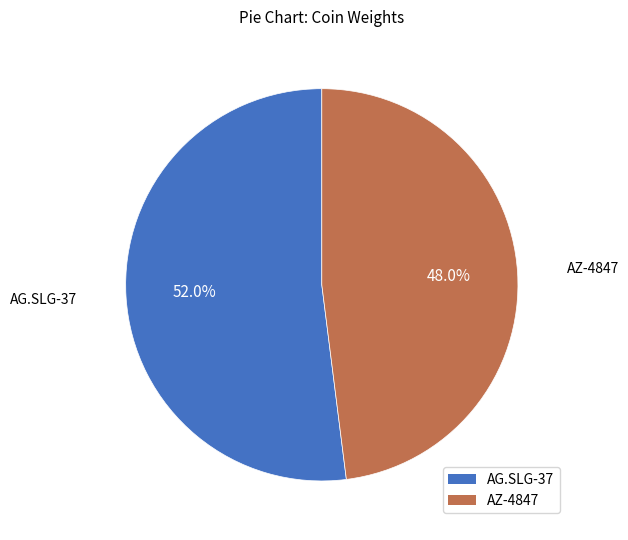

Does any single category account for the majority?

Yes